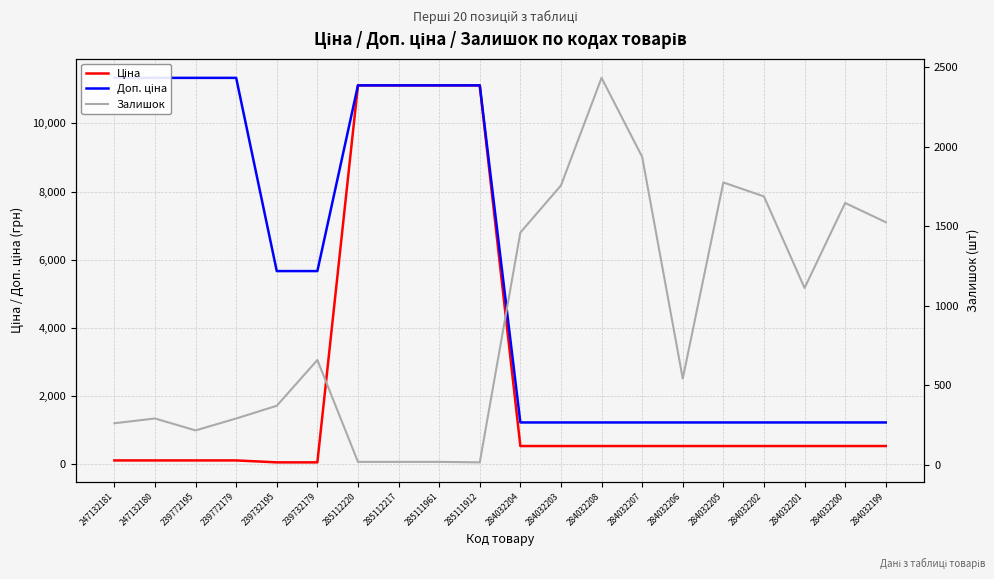

The Ціна series shows 535.4 at 284032199. True or false?

True